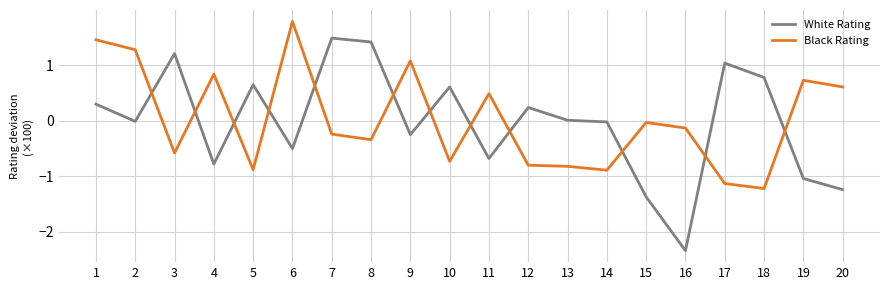

Which category has the highest value in the White Rating series?

7